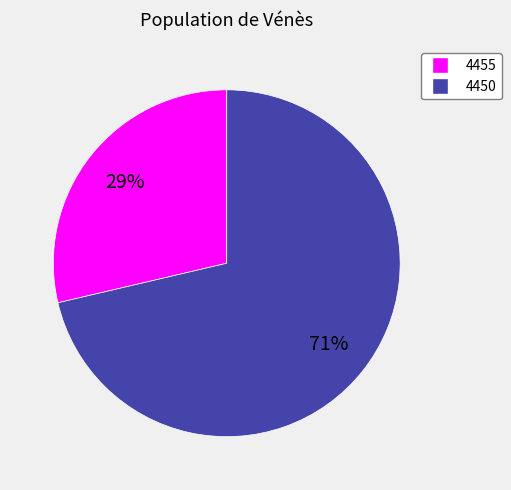

To the nearest percent, what is the combined percentage of 4455 and 4450?

100%